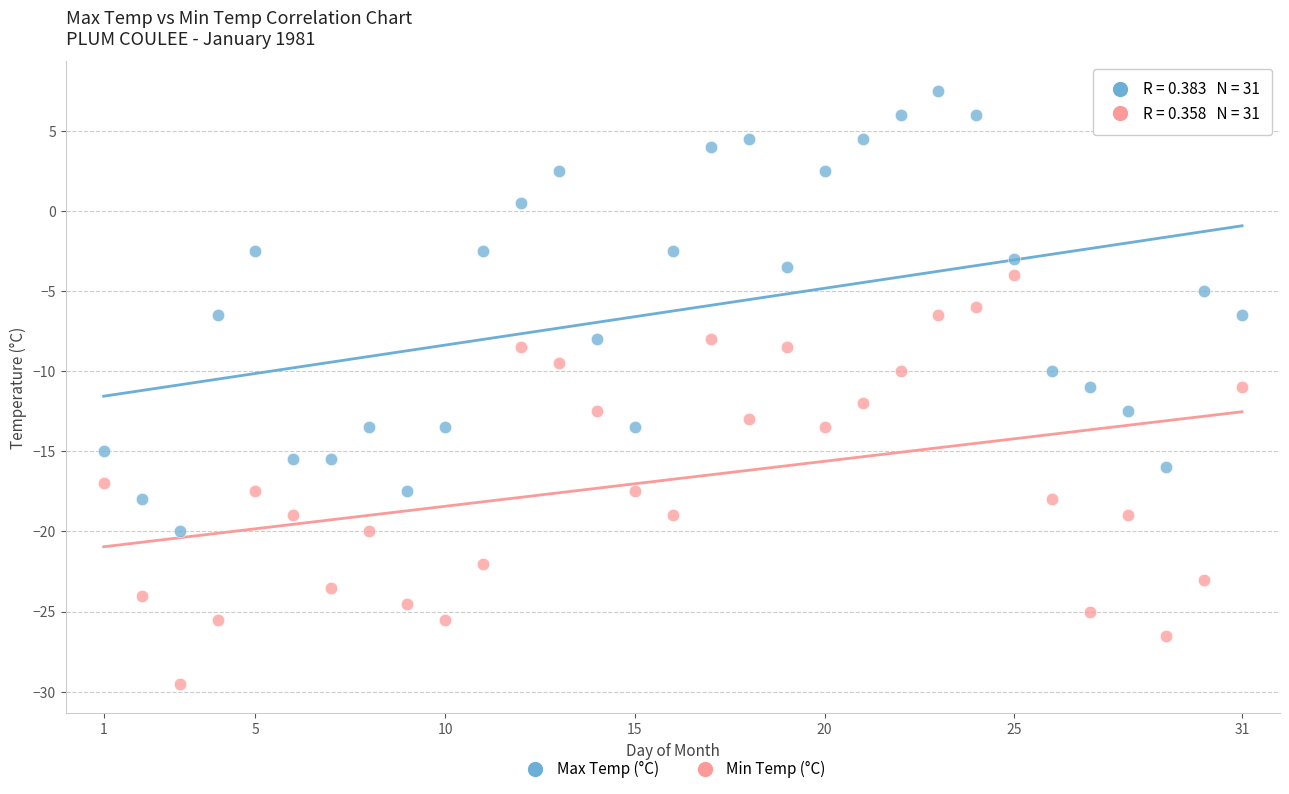

Which series reaches the maximum Y coordinate?

Max Temp (°C)